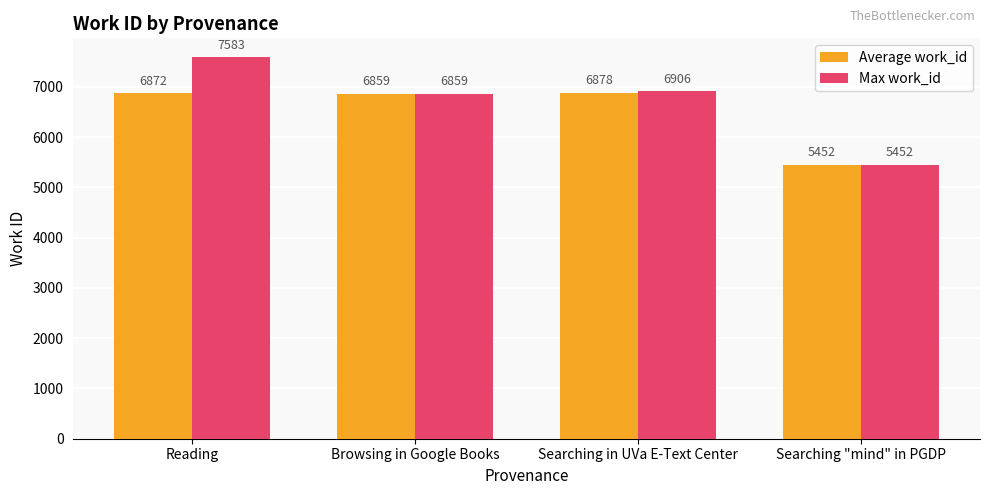

What is the difference between the highest and lowest values at Reading?

711